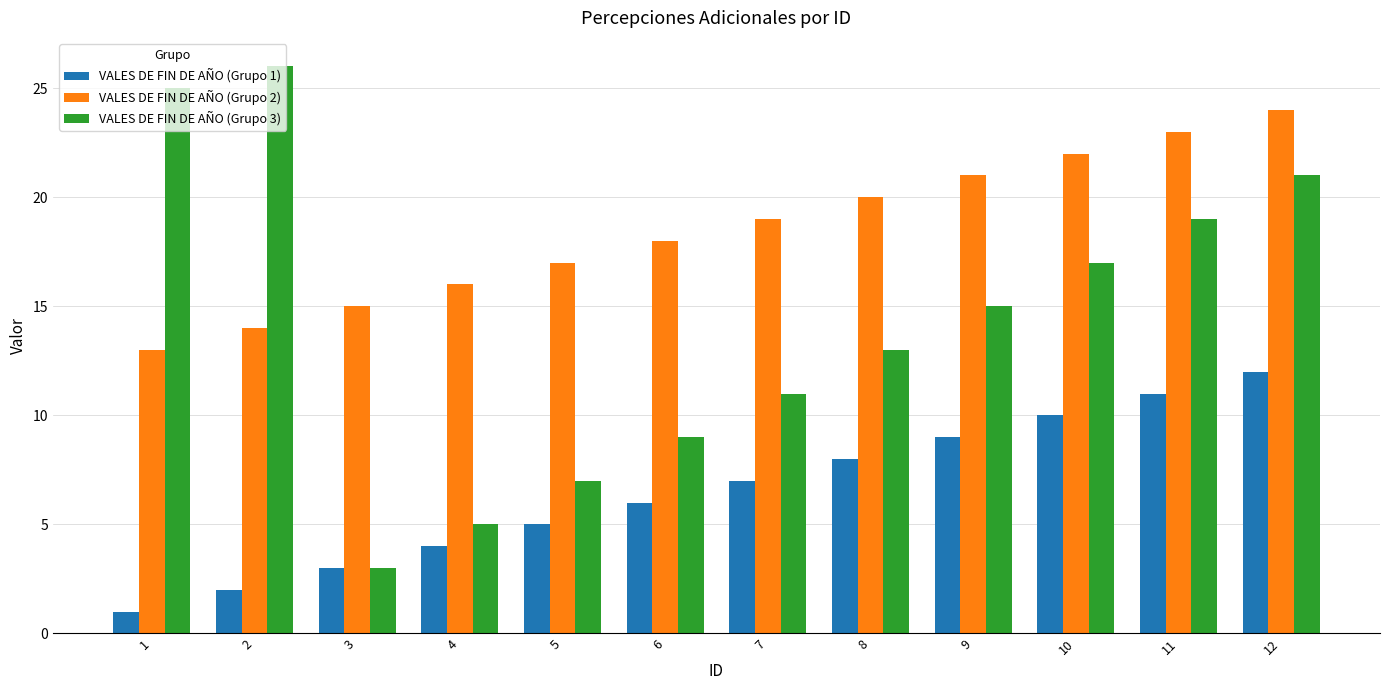

Which series has the largest range (max minus min)?

VALES DE FIN DE AÑO (Grupo 3)